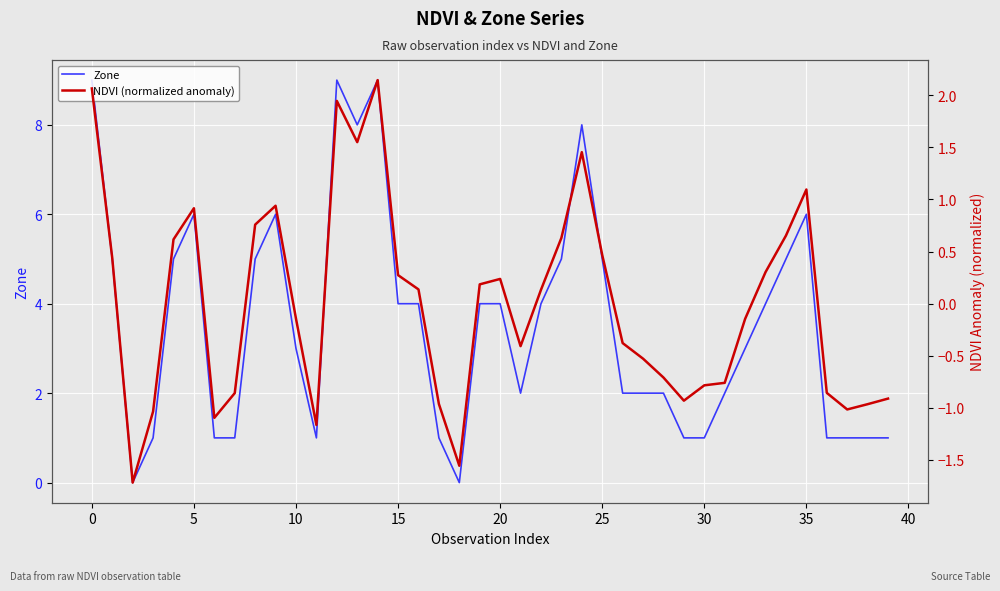

What is the label of the 20th point from the left?

19